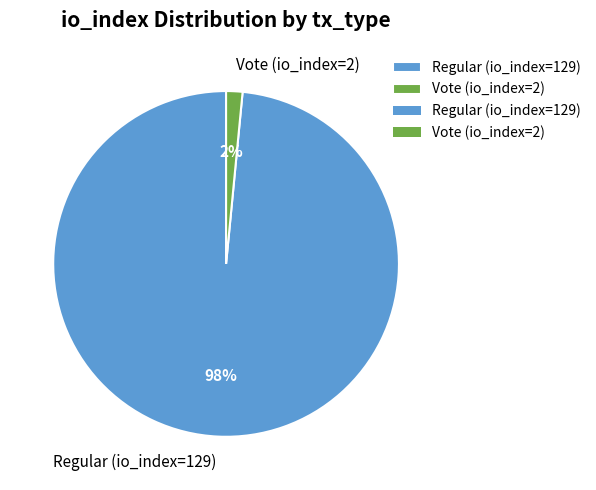

Which category has the biggest portion of the pie?

Regular (io_index=129)